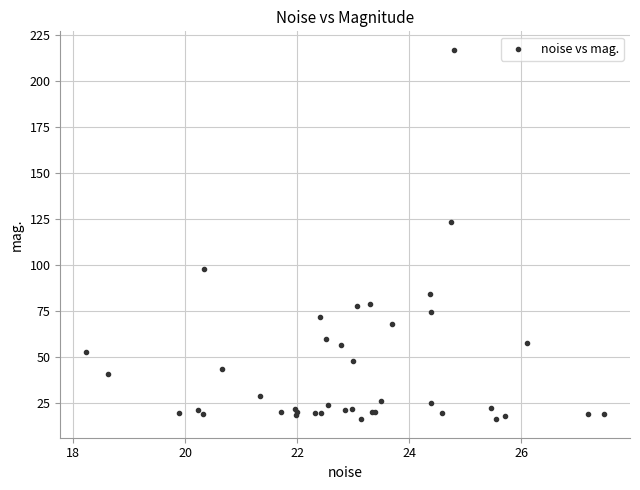

What Y value in the scatter plot is closest to 116?

123.2